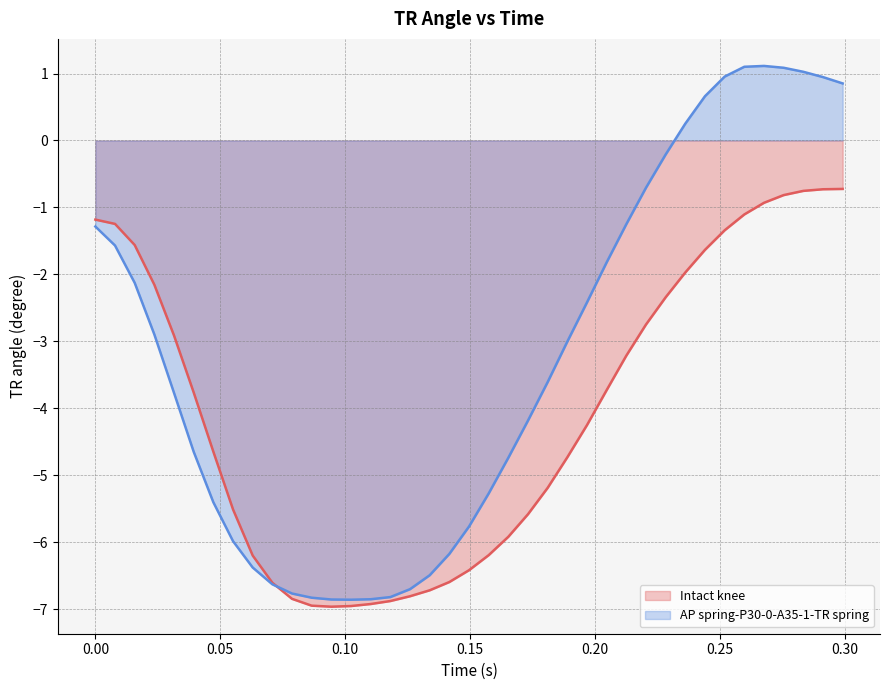

What is the difference between the maximum and minimum values in the AP spring-P30-0-A35-1-TR spring series?

8.0